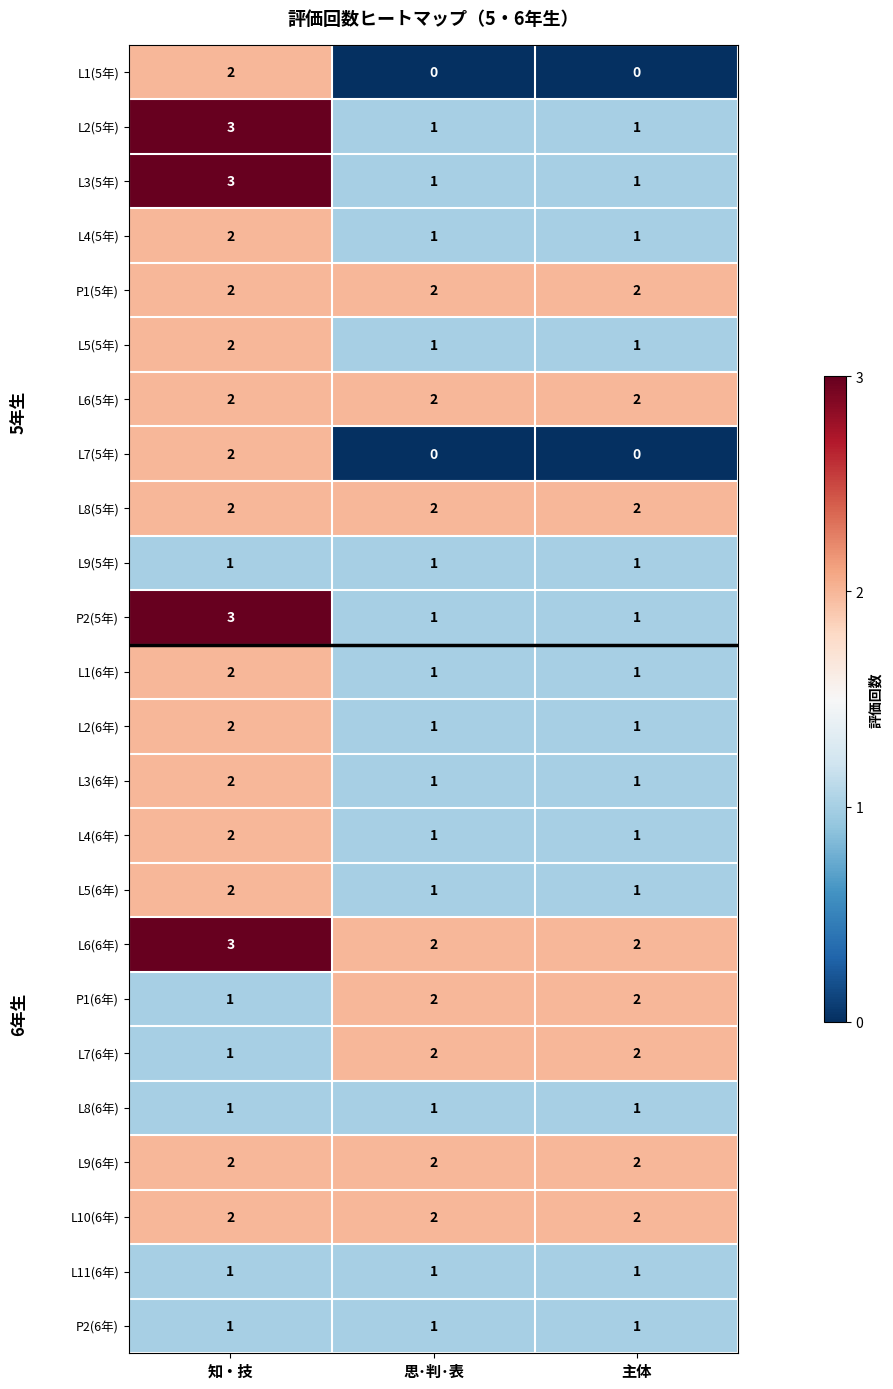

Which series has the largest total across all categories?

L6(6年)